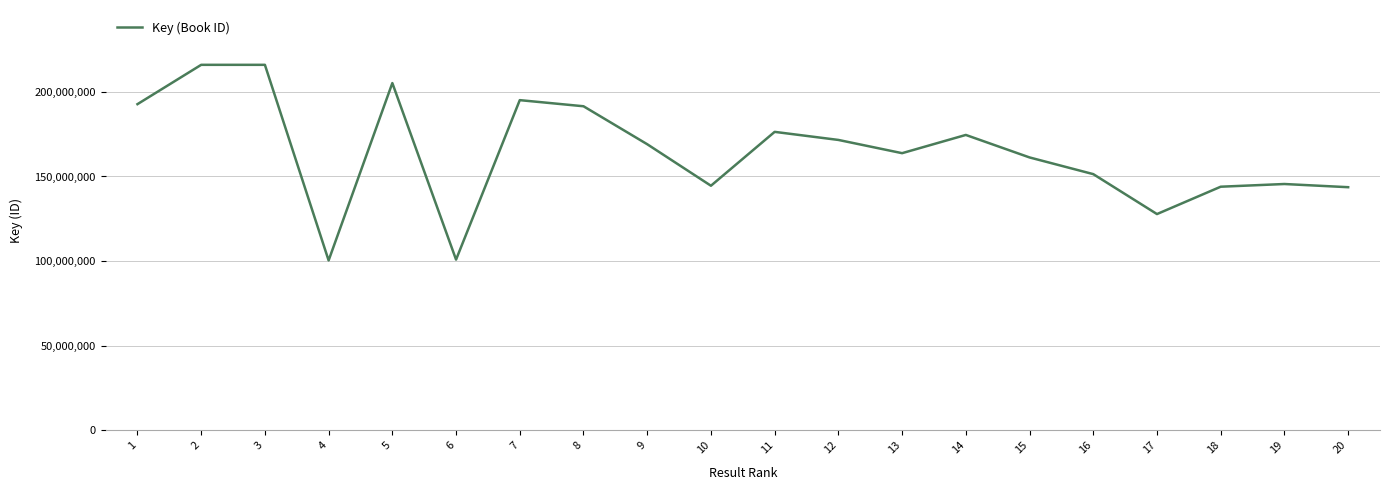

What is the change in value from 1 to 19?

-47184549